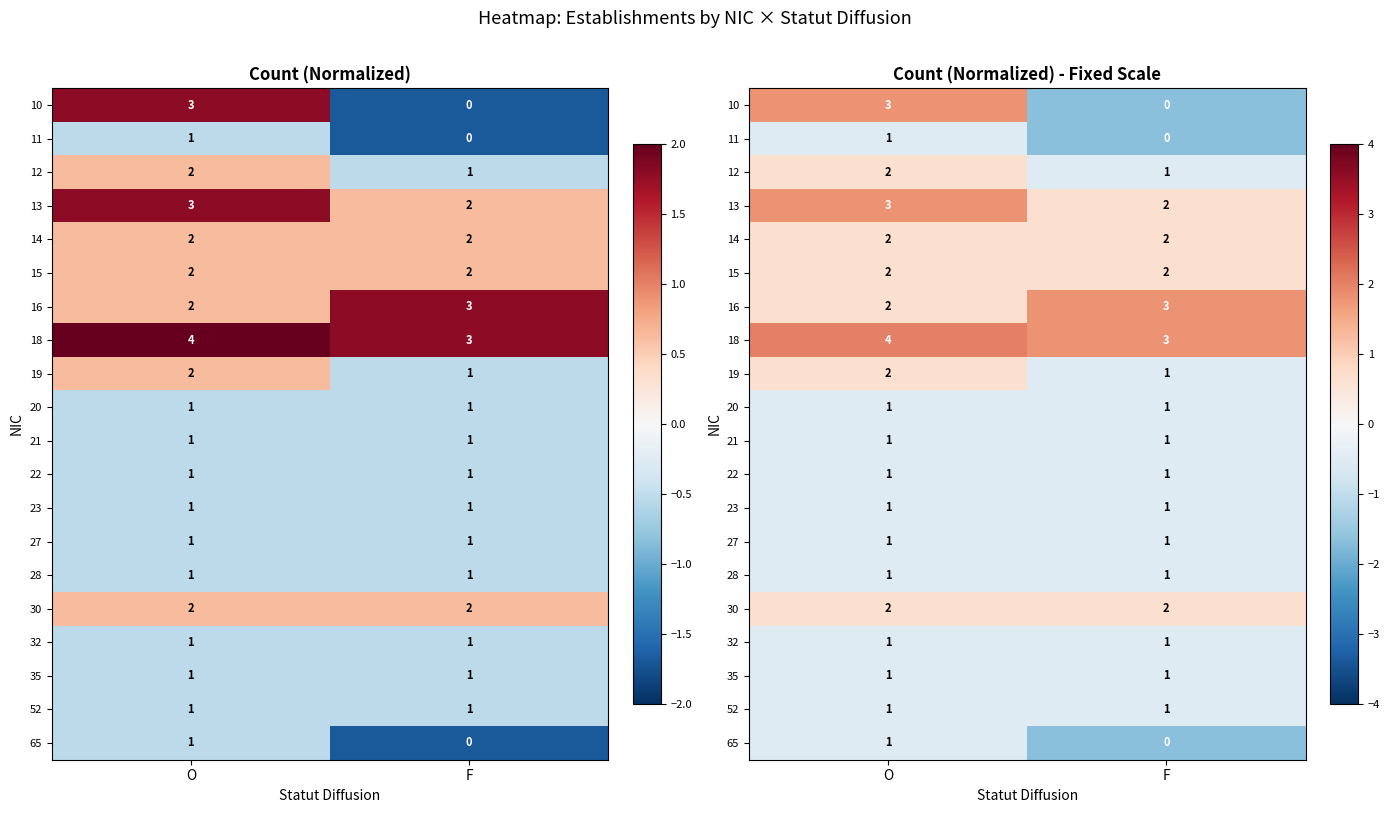

The 35 series shows -0.5 at F. True or false?

True